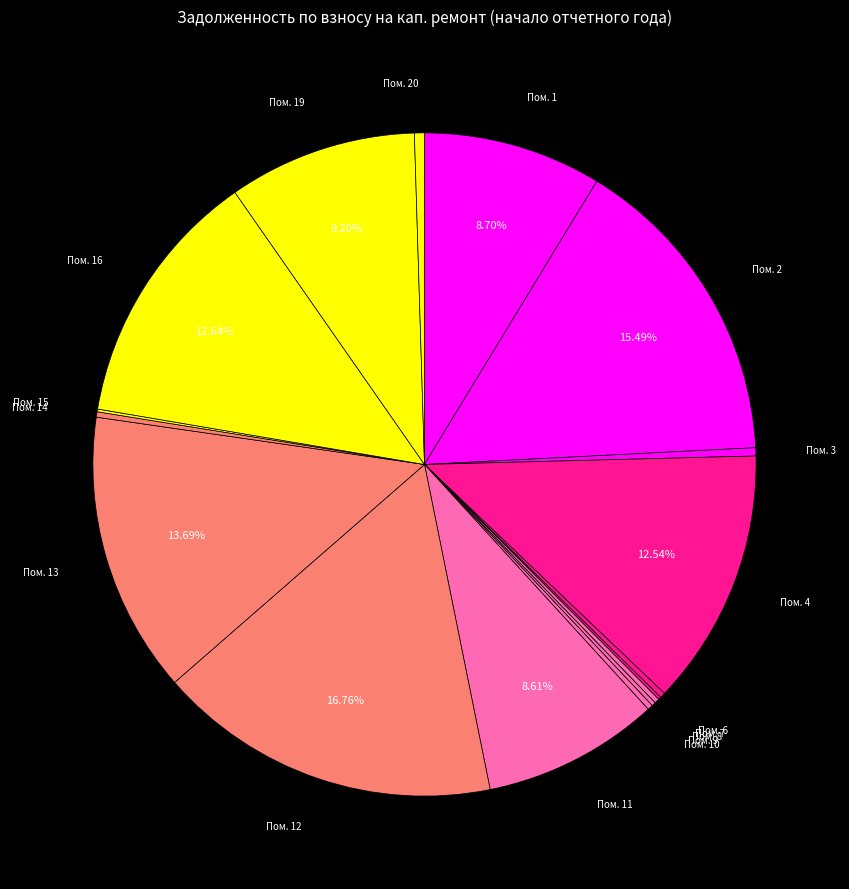

Count the number of slices in the pie.

20